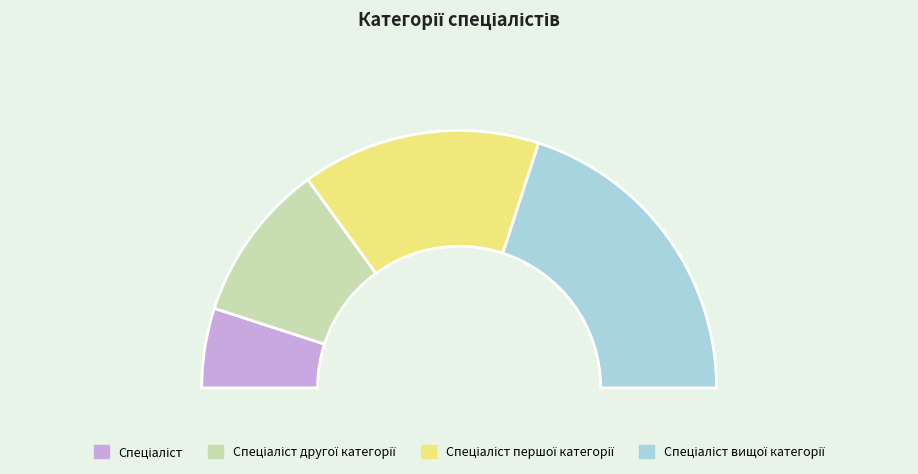

Which category has the smallest portion of the pie?

Спеціаліст